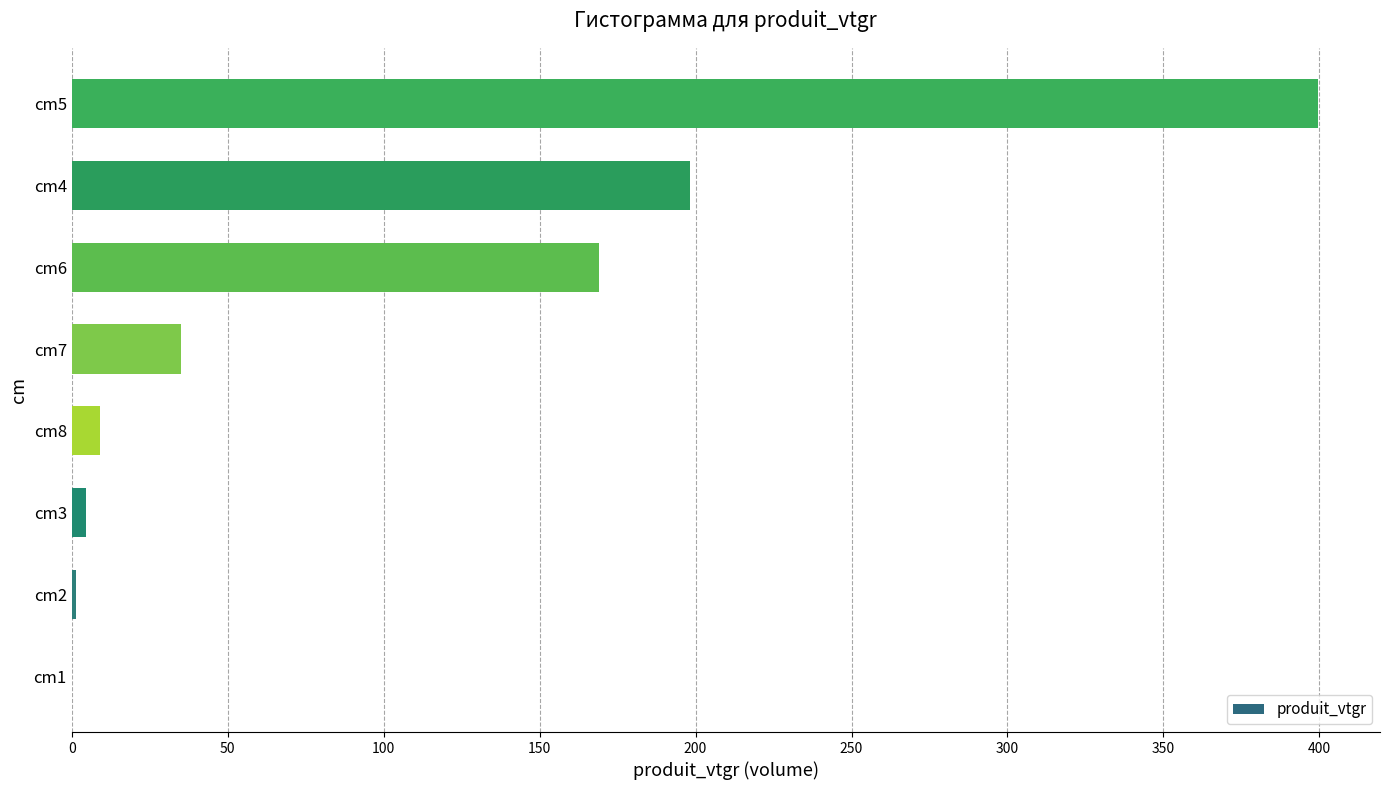

What is the sum of all values?

817.0